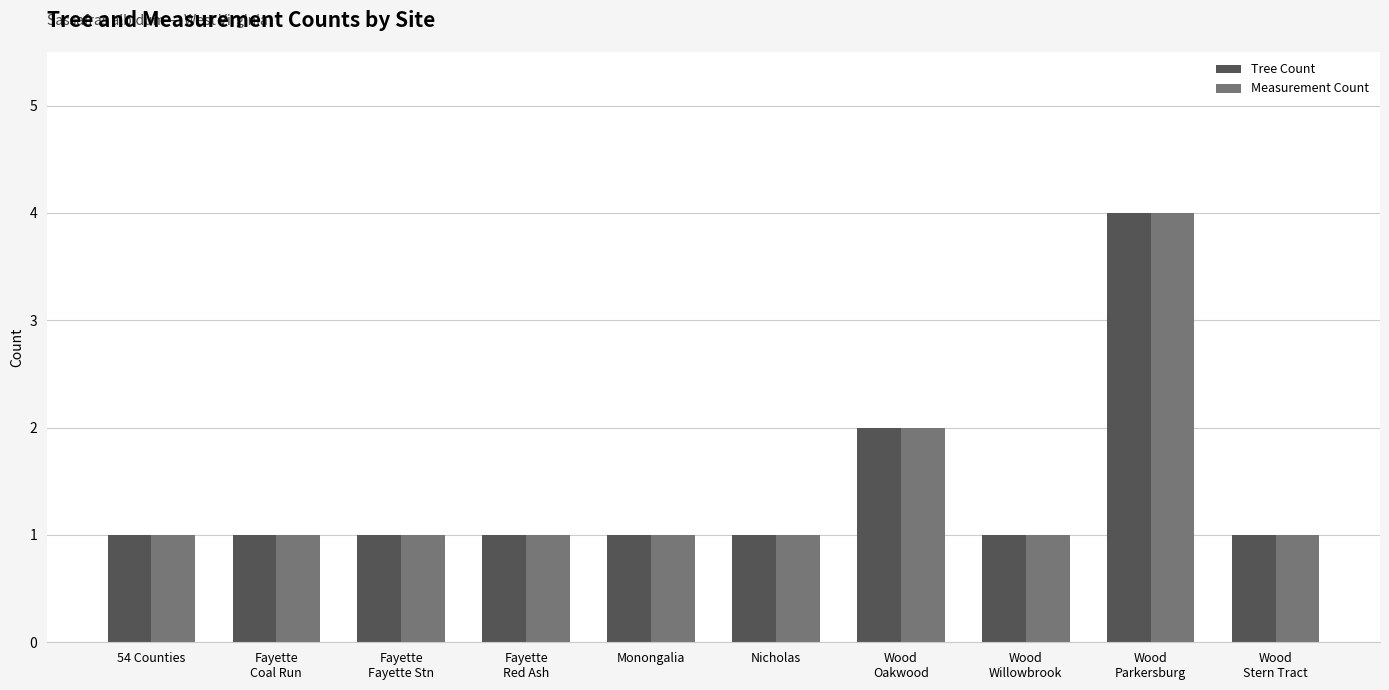

What is the greatest value displayed?

4